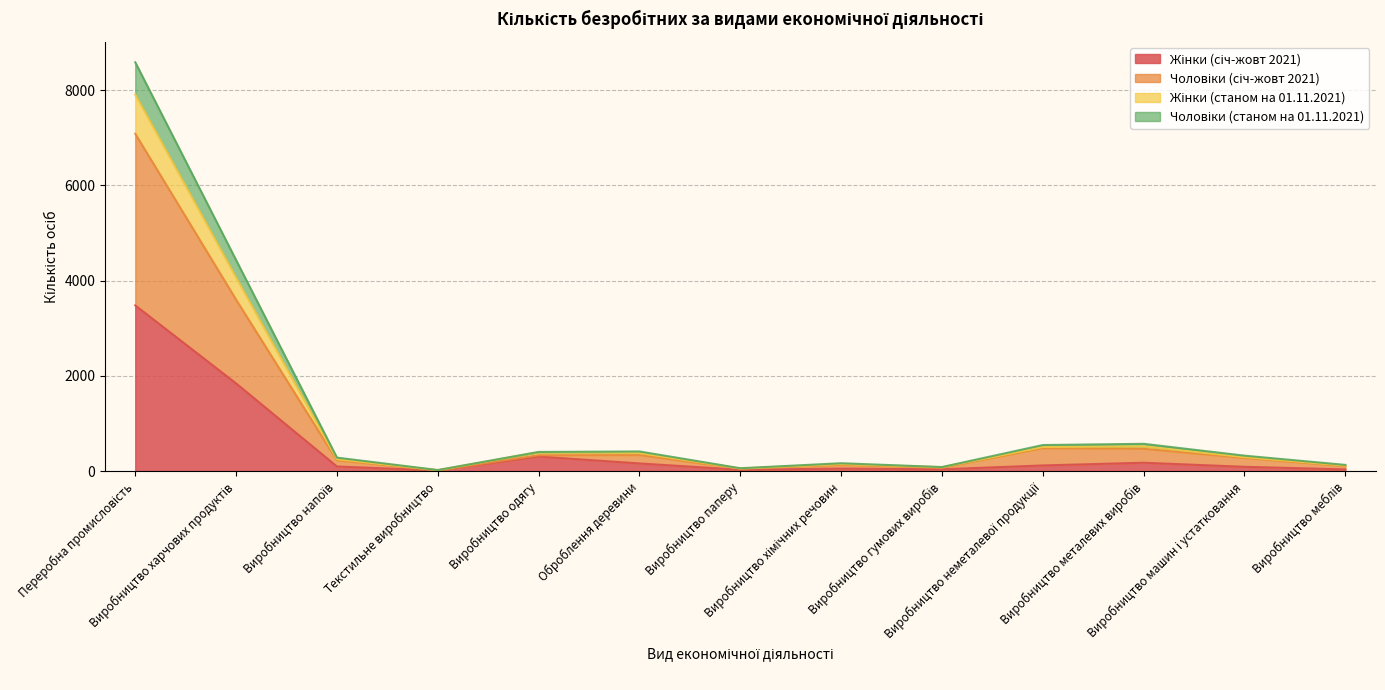

Reading right to left, list all the values displayed in this chart.

Жінки (січ-жовт 2021): 36	90	176	119	38	53	28	161	306	13	97	1841	3479
Чоловіки (січ-жовт 2021): 102	276	468	481	70	130	51	336	333	16	226	3600	7082
Жінки (станом на 01.11.2021): 116	294	521	506	82	147	55	380	396	20	250	4066	7908
Чоловіки (станом на 01.11.2021): 130	324	573	547	85	165	60	412	402	22	283	4430	8583